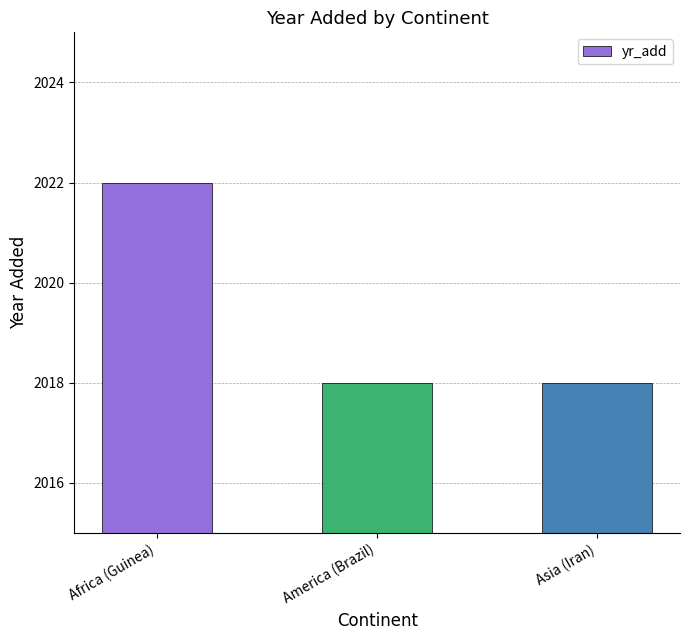

Count the number of categories in the chart.

3